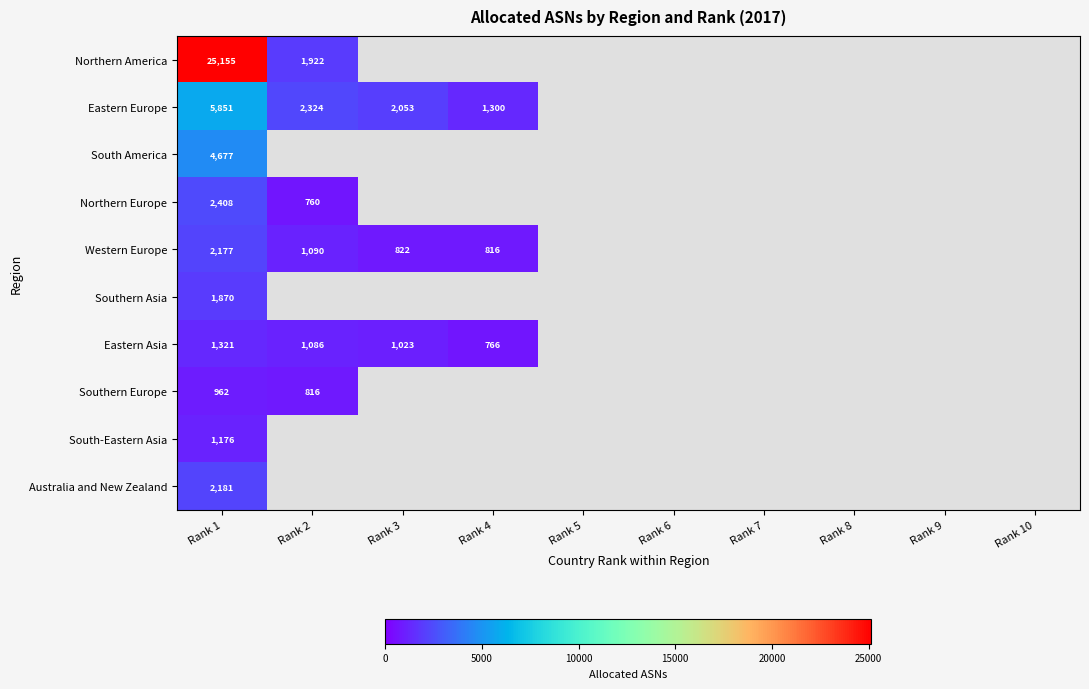

What is the difference between the highest and lowest values at Rank 1?

24193